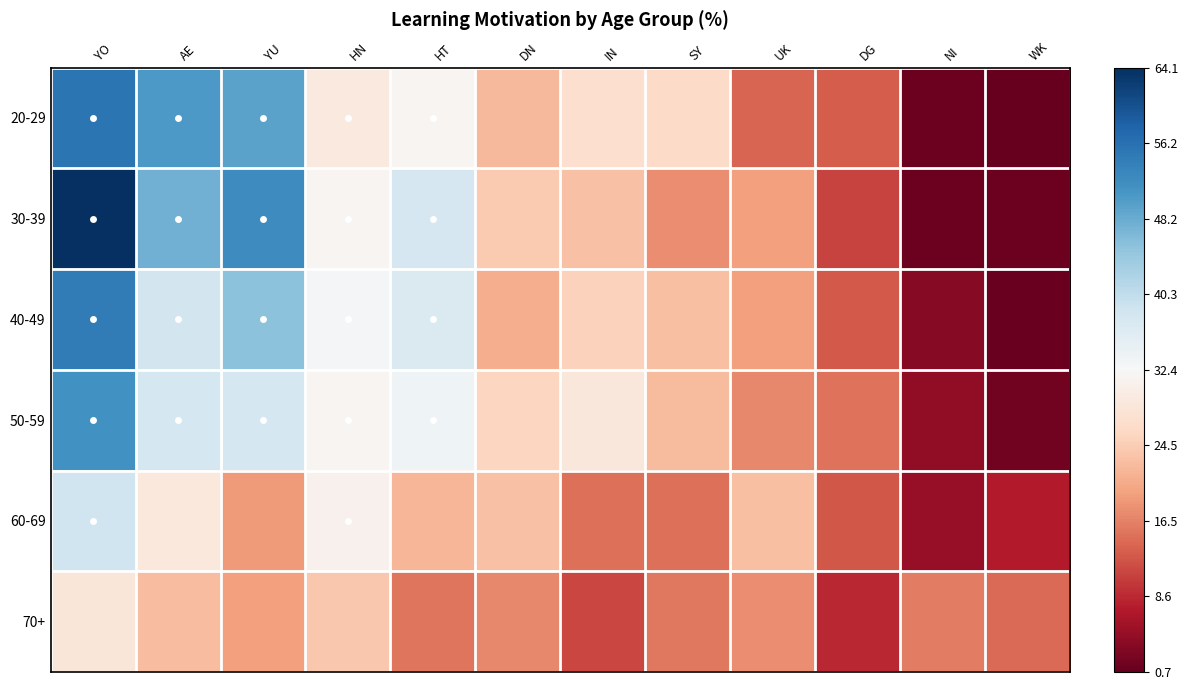

Reading right to left, list all the values displayed in this chart.

20-29: WK=0.7	NI=1.4	DG=13.2	UK=13.9	SY=26.4	IN=27.1	DN=22.2	HT=31.9	HN=29.2	YU=49.3	AE=50.7	YO=55.6
30-39: WK=1.4	NI=1.4	DG=10.9	UK=19.5	SY=17.7	IN=23.2	DN=24.1	HT=37.7	HN=31.8	YU=52.3	AE=47.7	YO=64.1
40-49: WK=1.0	NI=3.6	DG=12.9	UK=19.5	SY=22.8	IN=25.1	DN=20.8	HT=37.0	HN=32.7	YU=45.5	AE=38.3	YO=54.5
50-59: WK=1.9	NI=4.2	DG=15.2	UK=17.1	SY=22.4	IN=28.9	DN=25.5	HT=33.8	HN=31.9	YU=38.0	AE=38.0	YO=51.7
60-69: WK=7.2	NI=4.8	DG=12.6	UK=22.8	SY=15.0	IN=15.0	DN=23.1	HT=21.9	HN=31.1	YU=18.9	AE=29.0	YO=38.6
70+: WK=14.4	NI=16.2	DG=8.5	UK=17.7	SY=15.7	IN=11.3	DN=17.2	HT=15.4	HN=23.9	YU=19.3	AE=22.6	YO=28.5